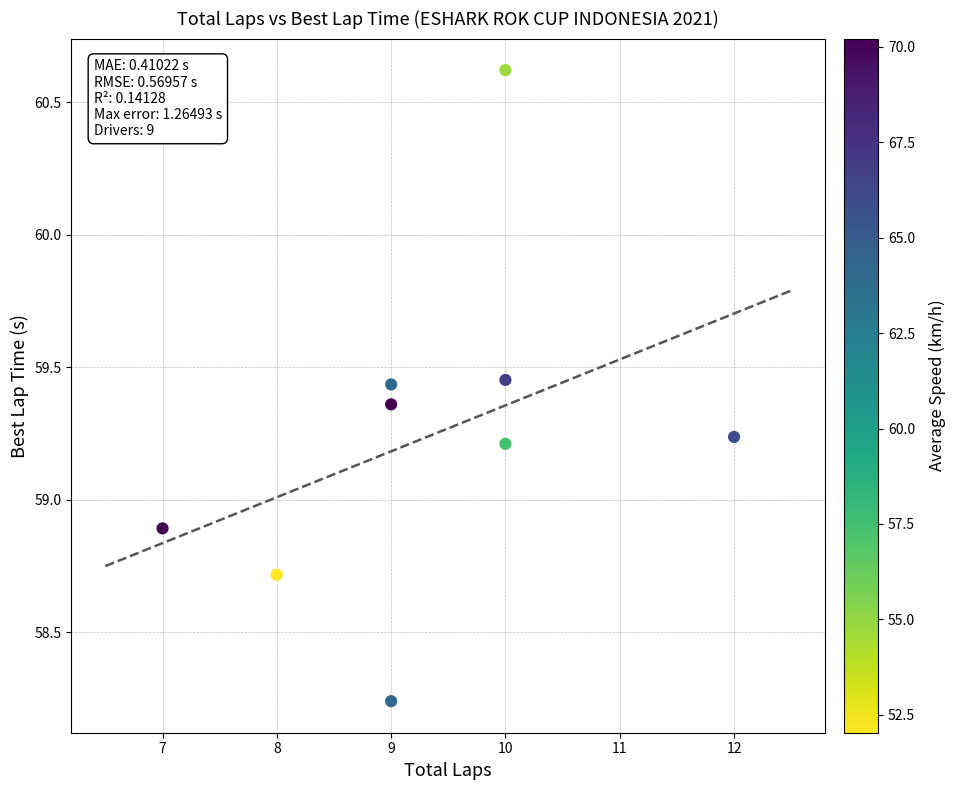

What is the average X value?

9.3